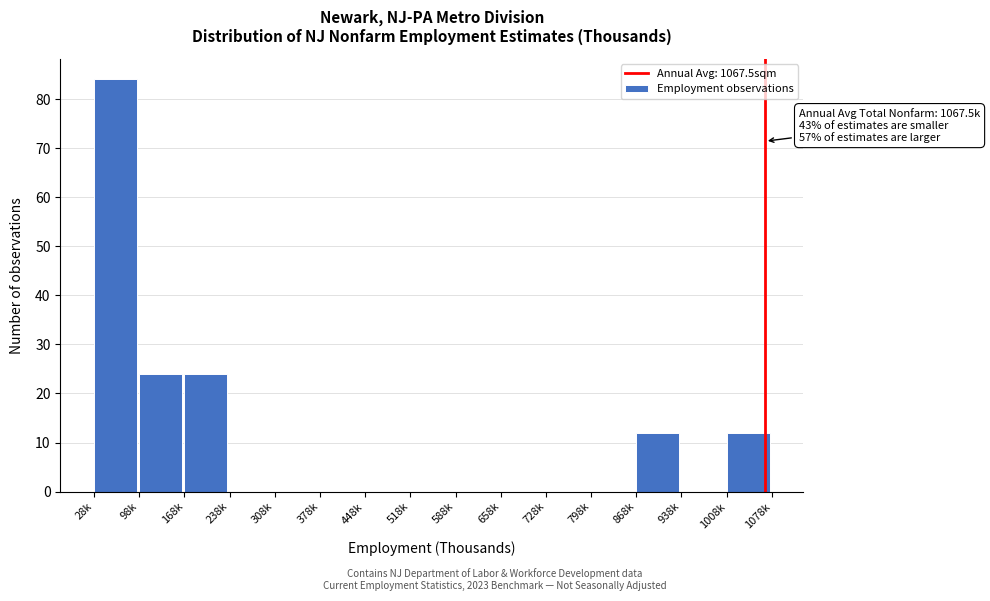

Reading right to left, what are all the values shown in this chart?

1008k=12	938k=0	868k=12	798k=0	728k=0	658k=0	588k=0	518k=0	448k=0	378k=0	308k=0	238k=0	168k=24	98k=24	28k=84